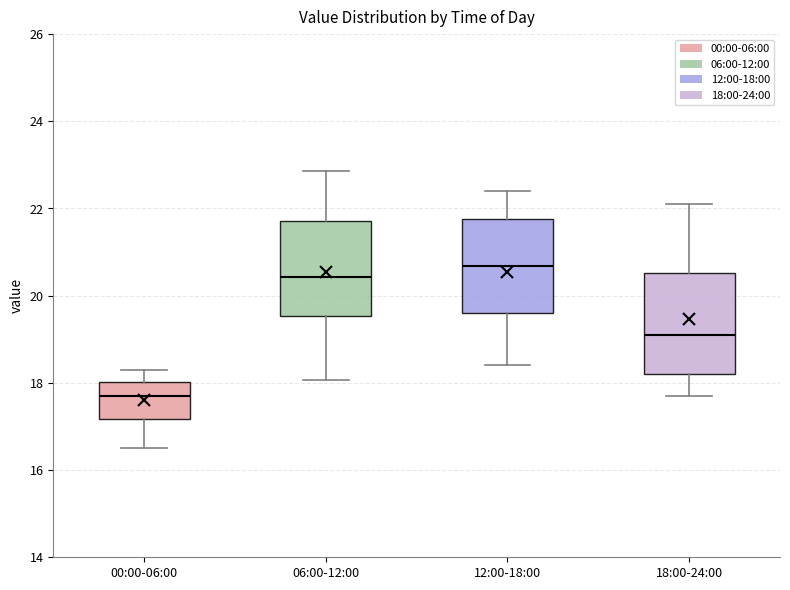

Reading left to right, transcribe this box plot: for each box, give where its median line is, the range the box spans, and where its two whiskers end, as read against the y-axis. The values are not printed on the chart, so give them approximately, as read against the axis.

00:00-06:00: median 17.6, box 17.2 to 18.0, whiskers 16.6 to 18.4
06:00-12:00: median 20.4, box 19.6 to 21.8, whiskers 18.0 to 22.8
12:00-18:00: median 20.6, box 19.6 to 21.8, whiskers 18.4 to 22.4
18:00-24:00: median 19.2, box 18.2 to 20.6, whiskers 17.8 to 22.2